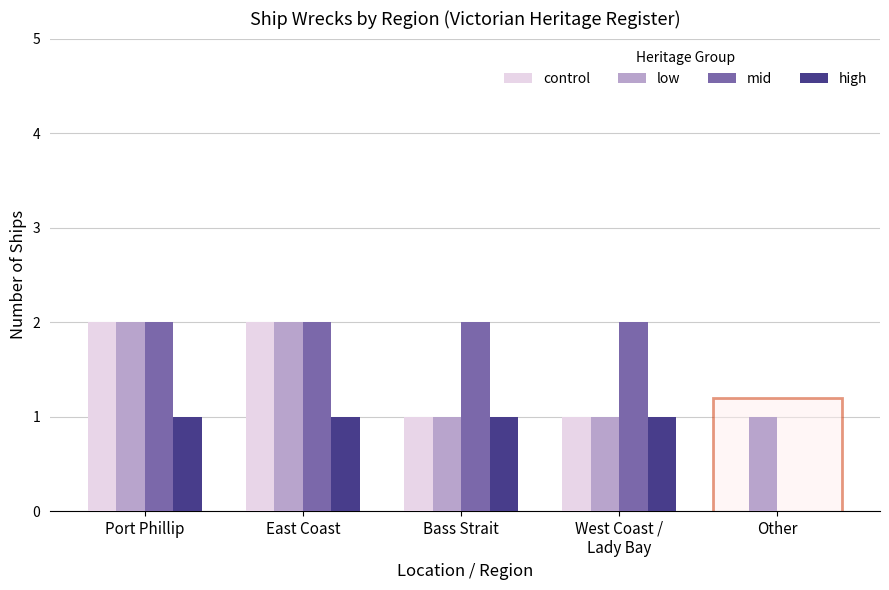

Is the value of mid at Other greater than the value of low at Other?

No